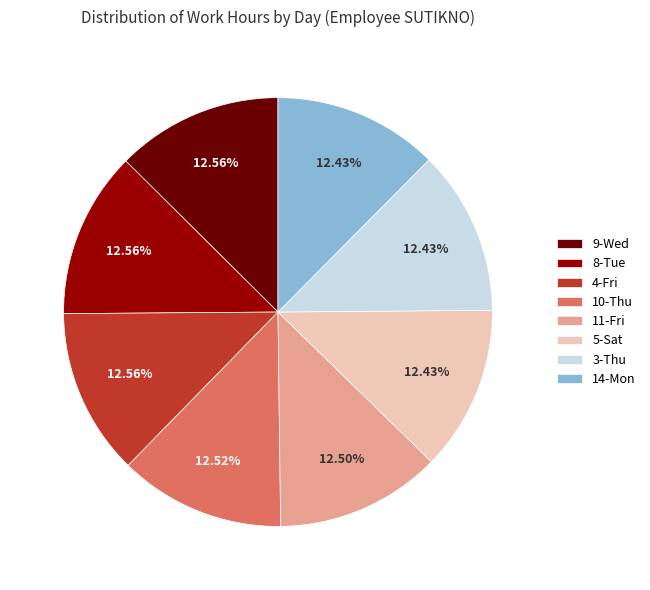

How many segments does this pie chart have?

8